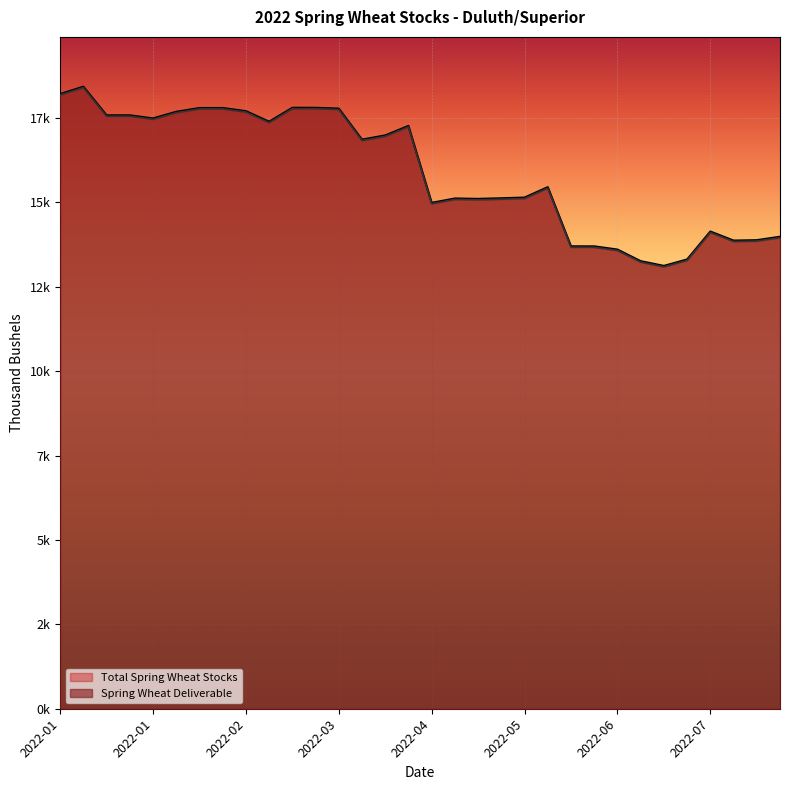

At which label is Total Spring Wheat Stocks closest to 15744?

2022-05-30